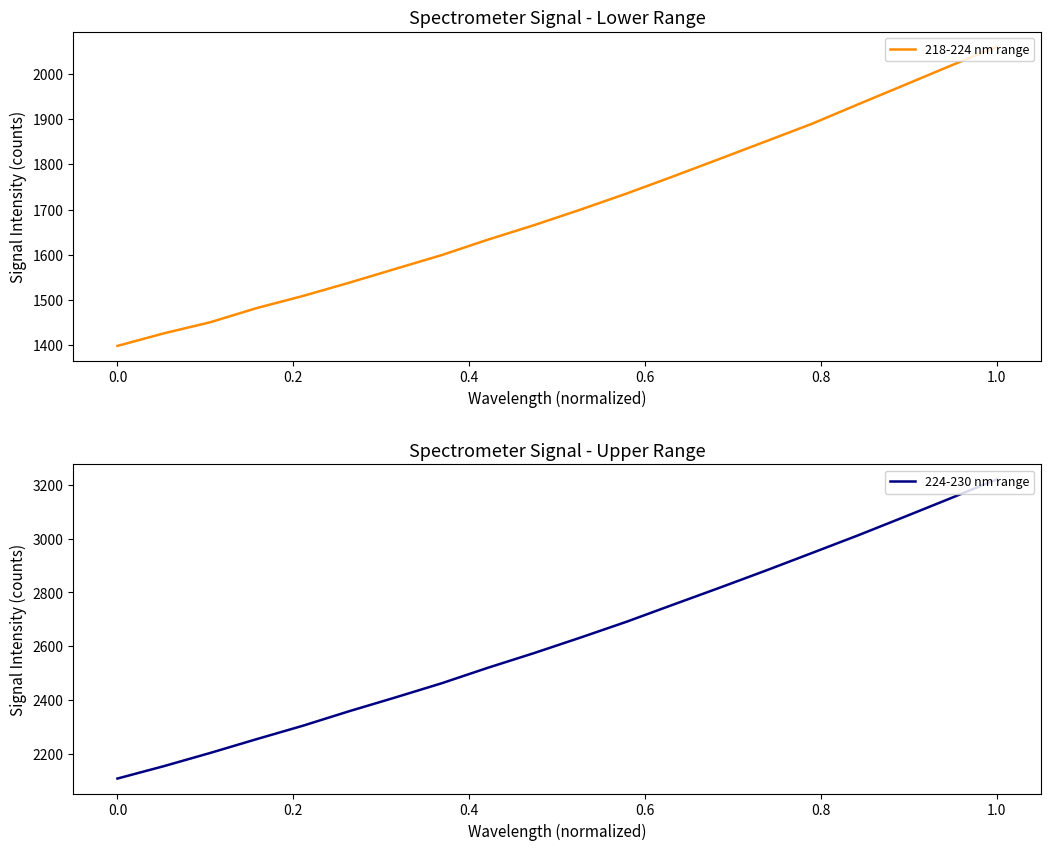

What is the minimum value for 224-230 nm range?

2108.7